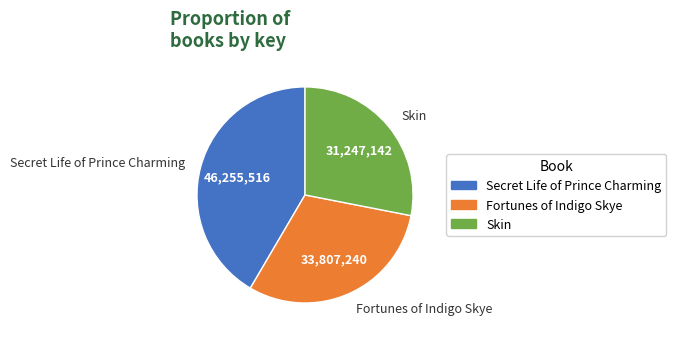

Does any single category account for the majority?

No